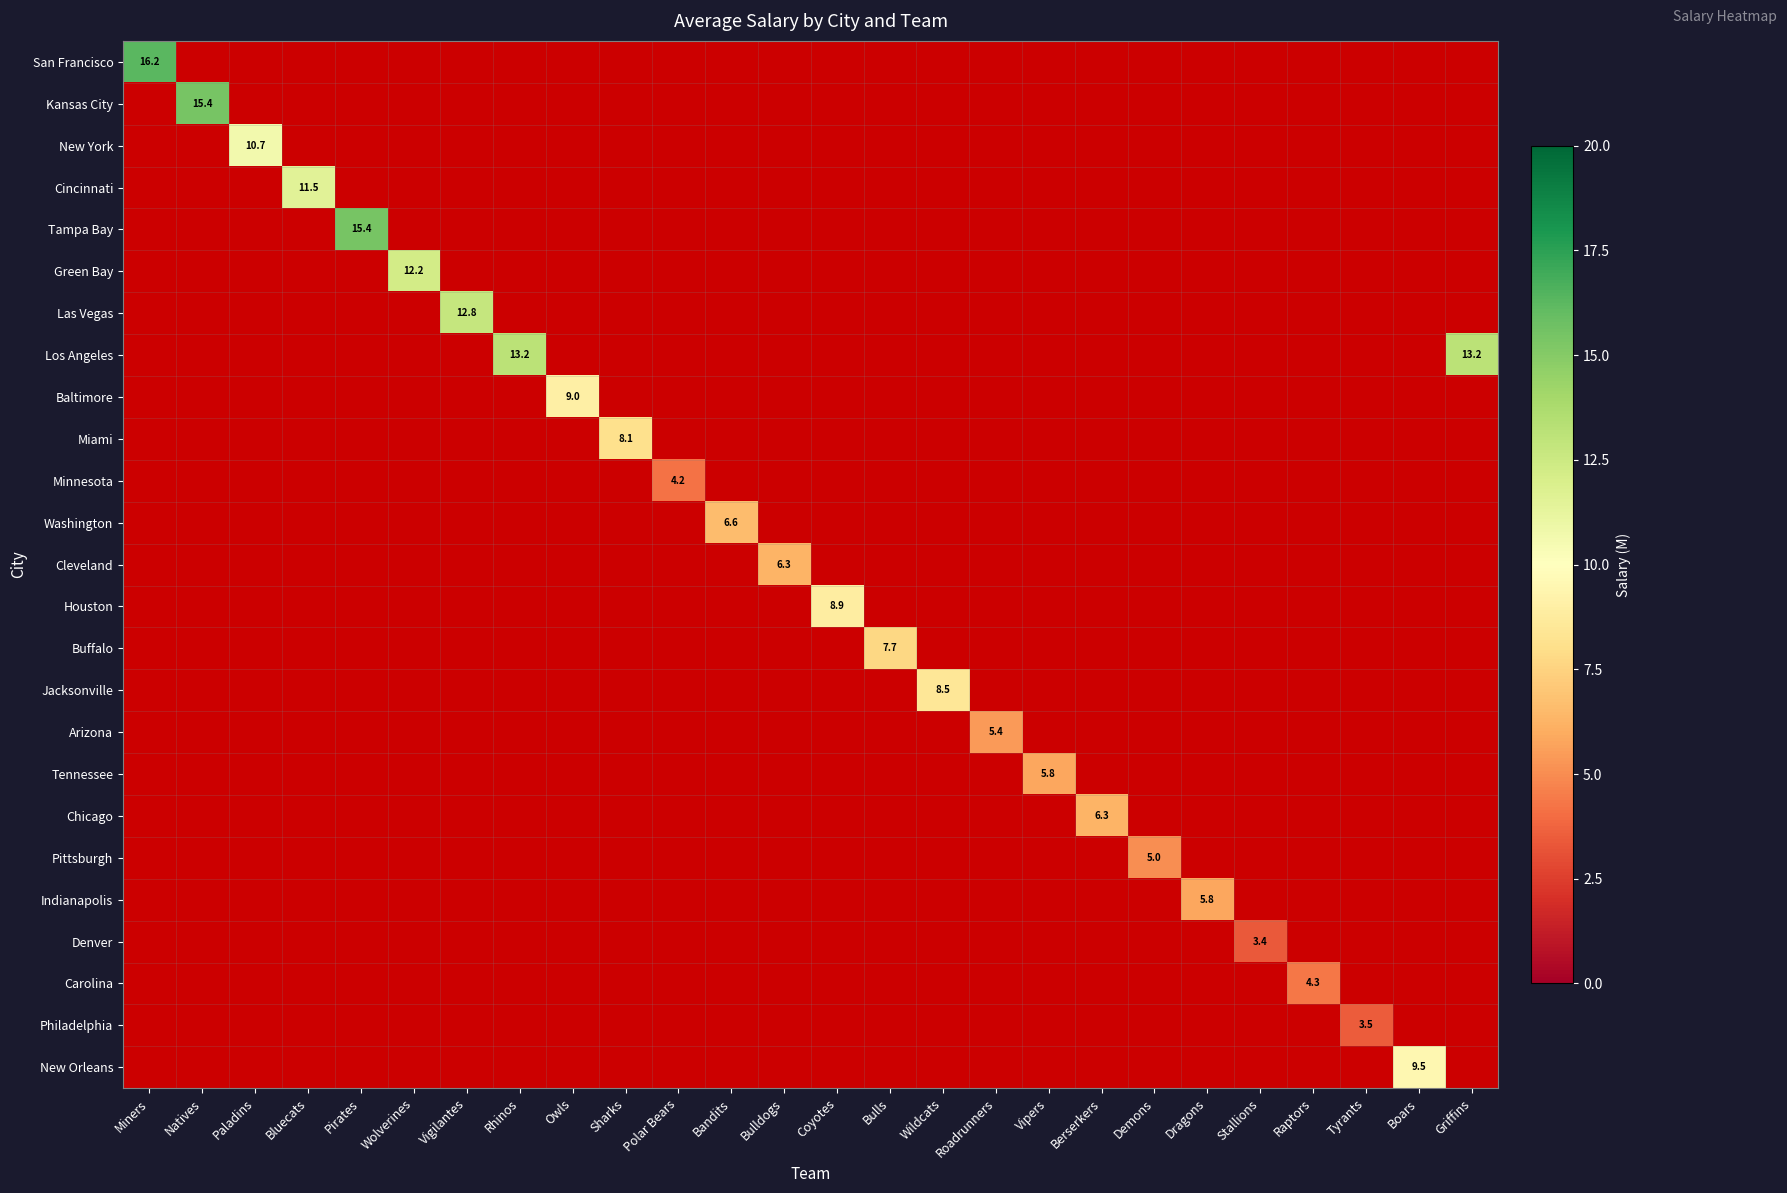

Between Berserkers and Sharks, which is larger?

Sharks